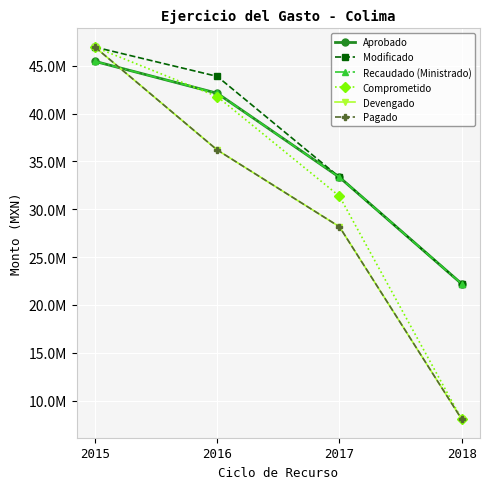

At how many categories does at least one series exceed 45260118?

1